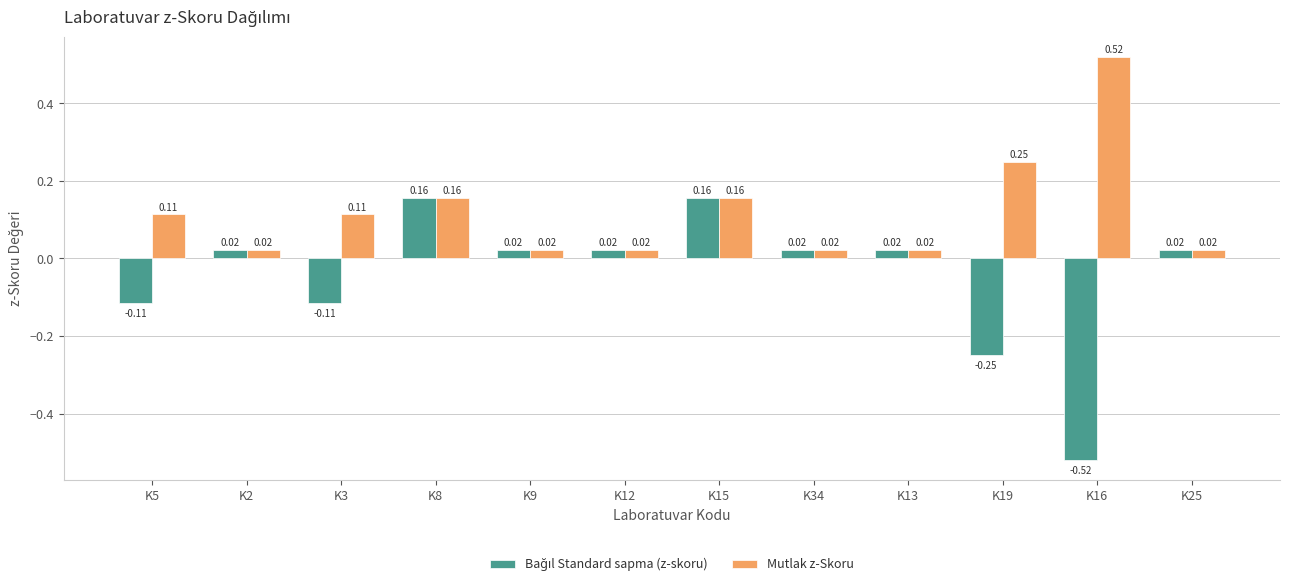

At how many categories does at least one series exceed 0?

12